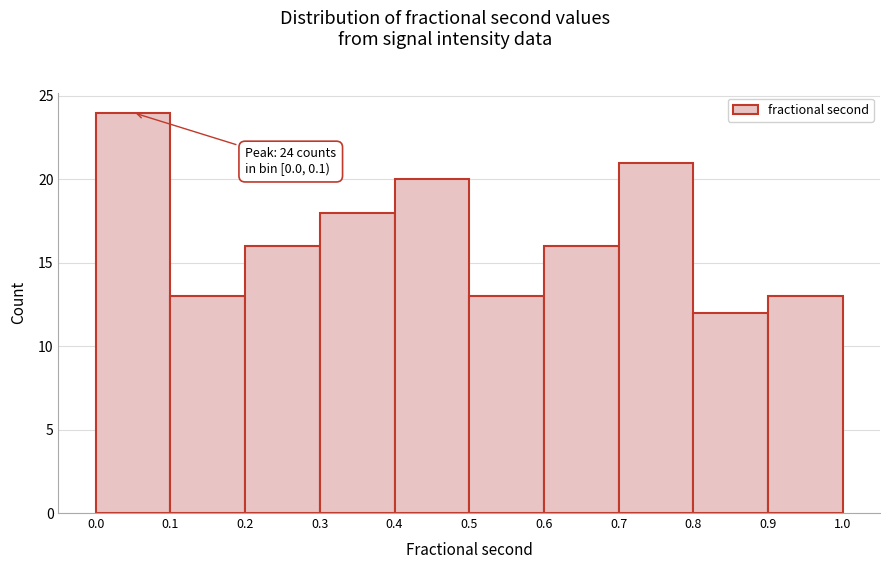

Over which range of the x-axis is the bar tallest?

0.0 to 0.1